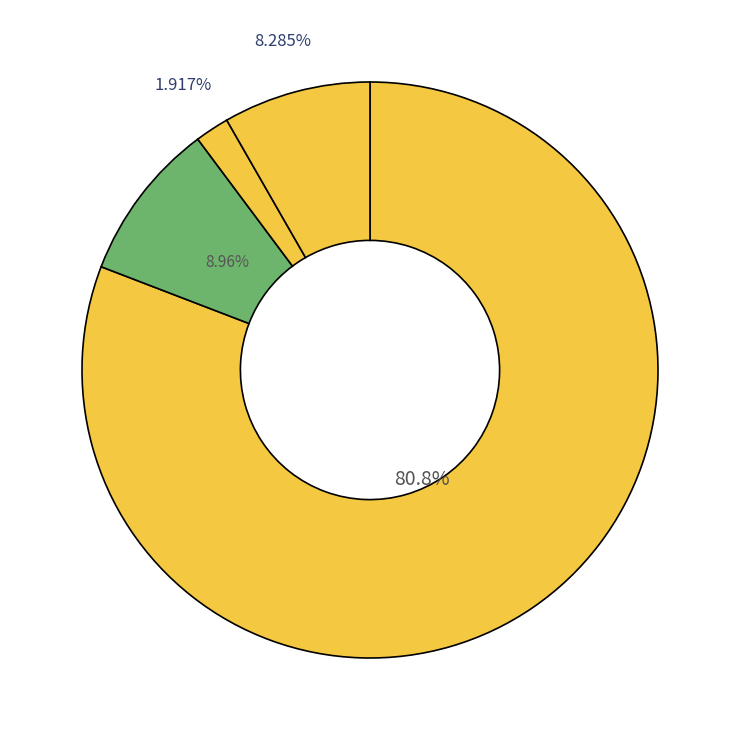

How many slices are in this pie chart?

4